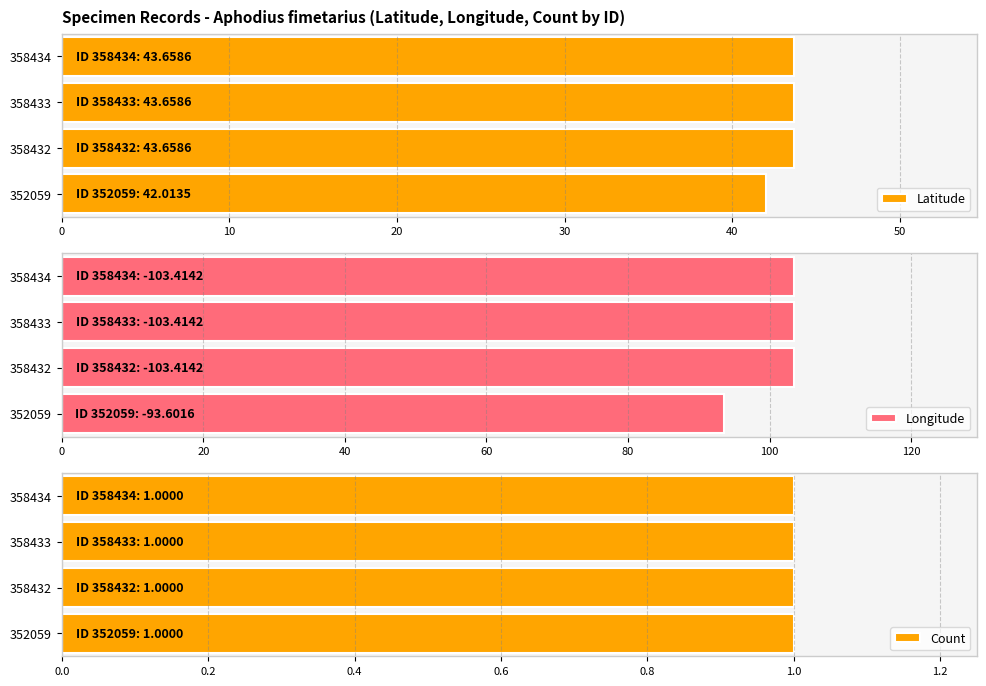

What is the value of the Longitude bar at the 3rd from the left?

103.4